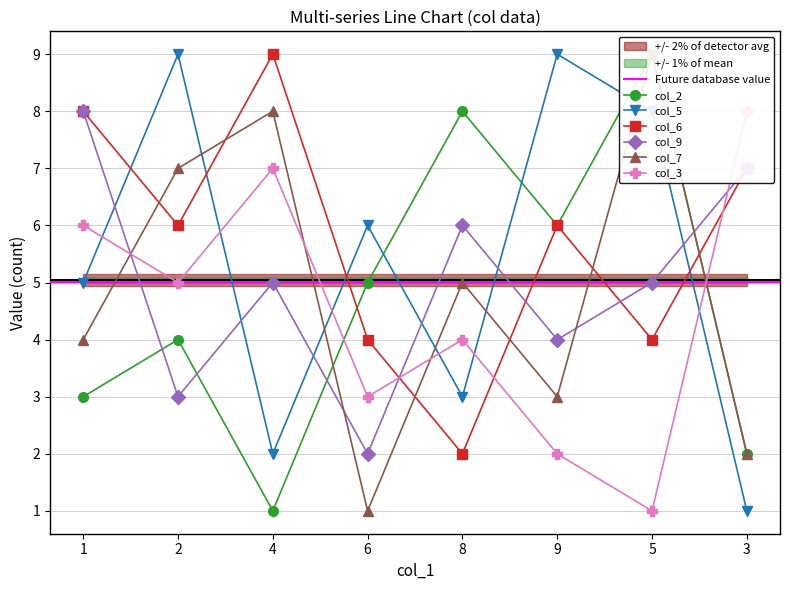

Where does the col_3 series first go above 5?

1